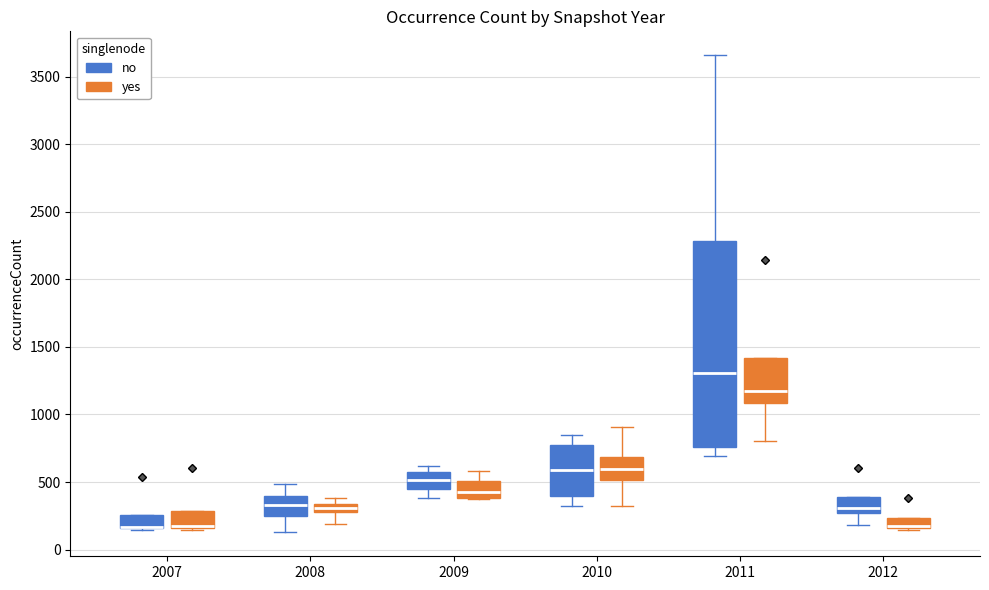

Comparing the boxes themselves (not the whiskers), which one is the tallest?

2011 (no)